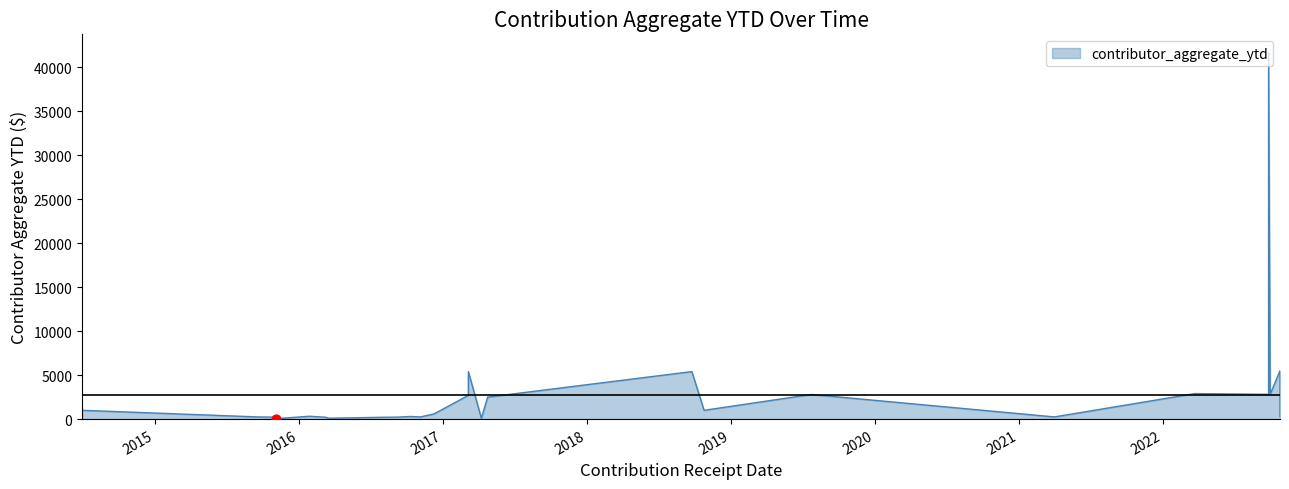

What is the change in value from 2021-04-01 to 2022-10-25?

+5250.0